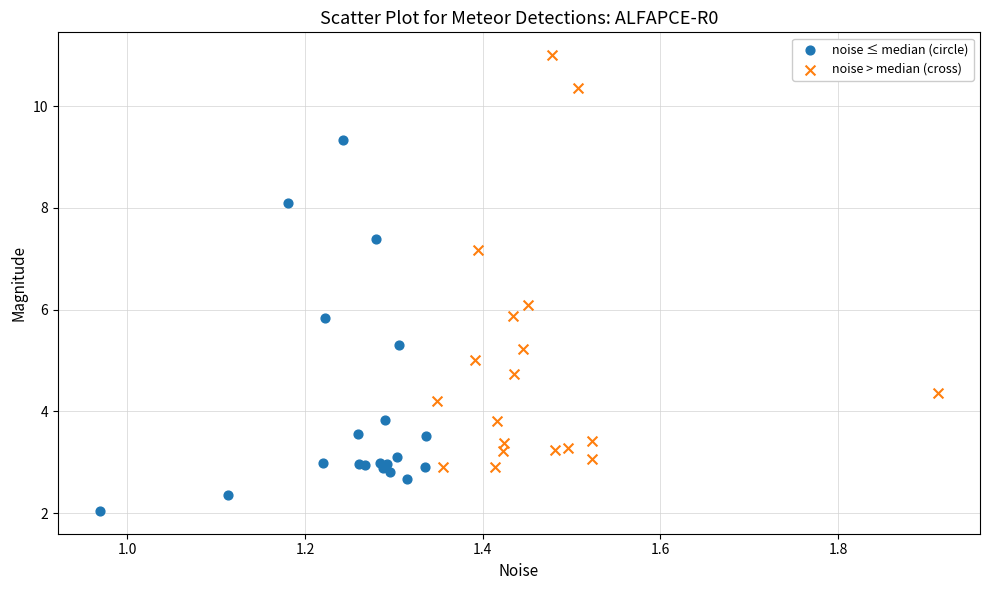

Which series contains the lowest Y value?

noise ≤ median (circle)